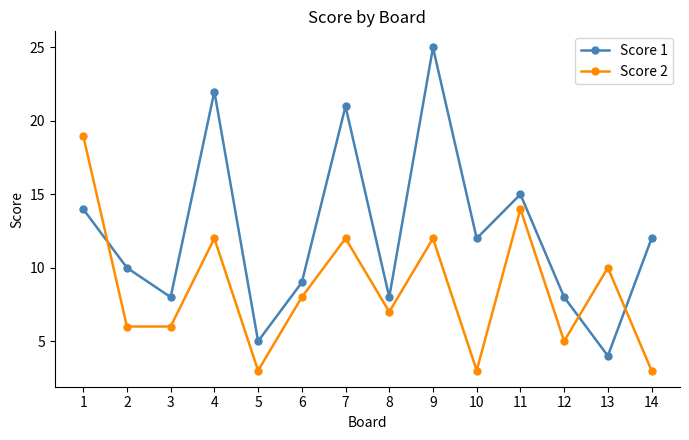

Count the number of data series in this chart.

2